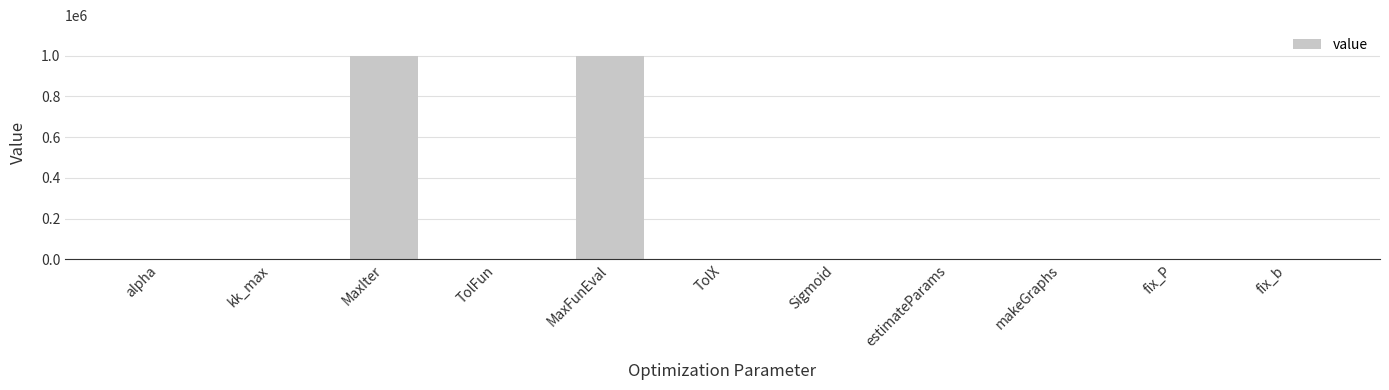

Between MaxFunEval and makeGraphs, which is larger?

MaxFunEval